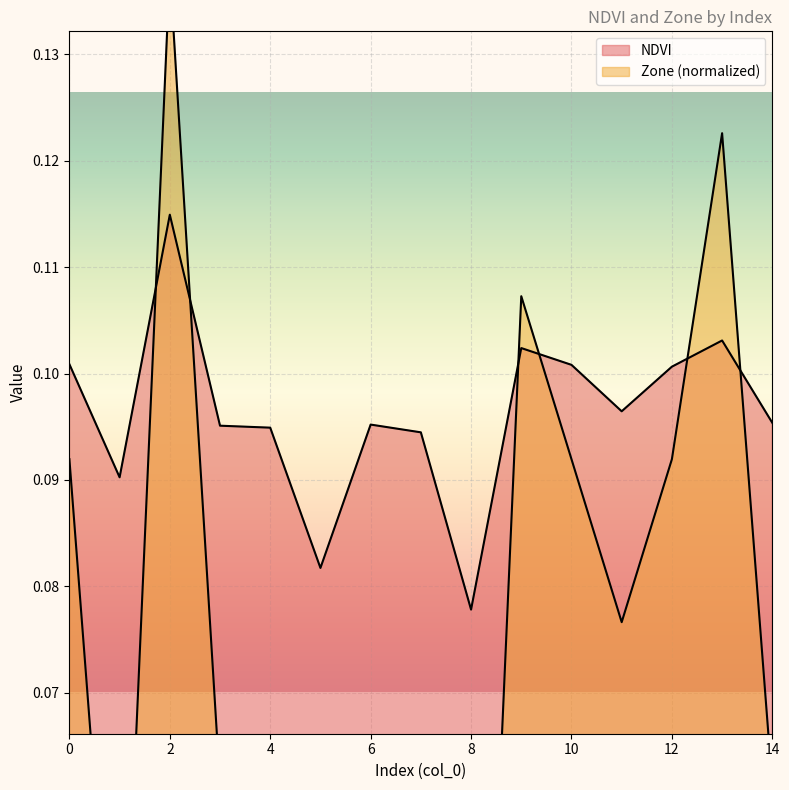

True or false: NDVI has a value of 0.2 at 4.

False